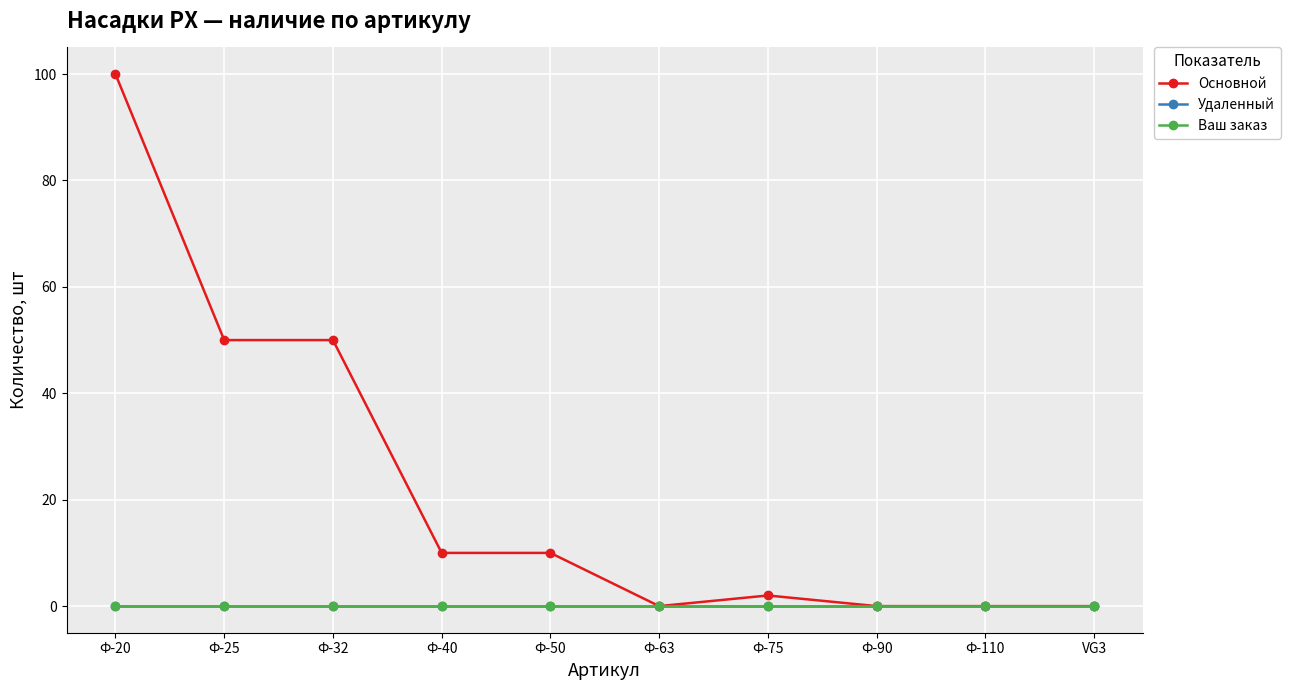

What are all the series names shown in the legend?

Основной, Удаленный, Ваш заказ